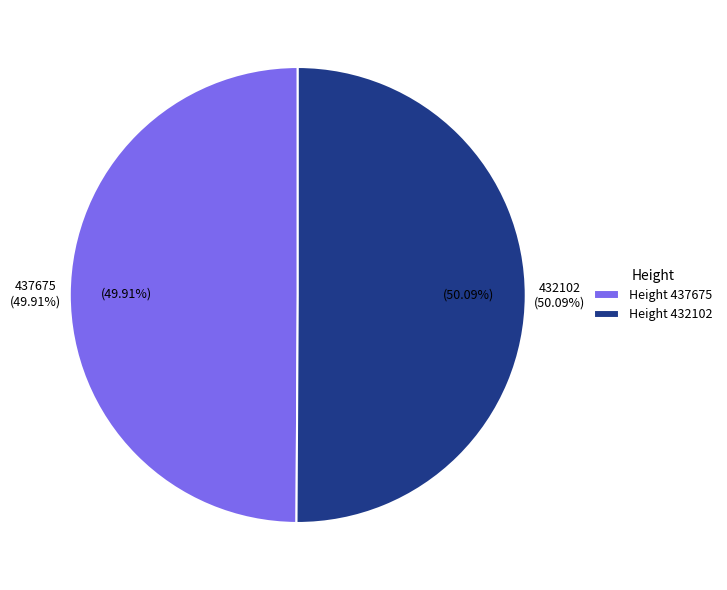

To the nearest percent, what is the combined percentage of 432102 and 437675?

100%